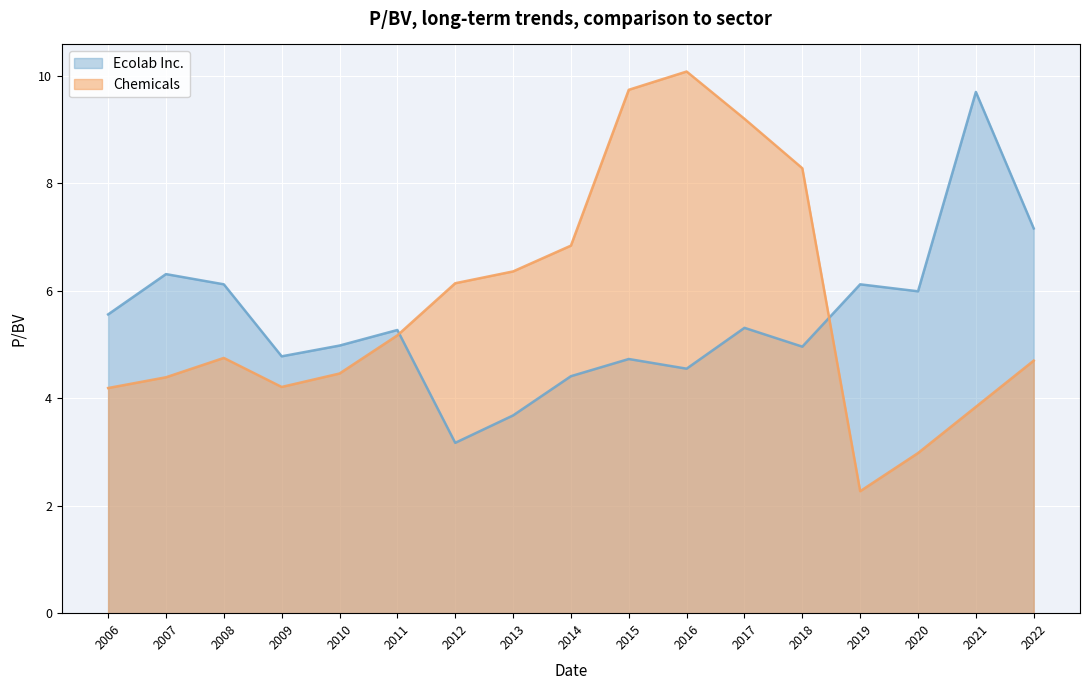

How many lines are shown in the chart?

2